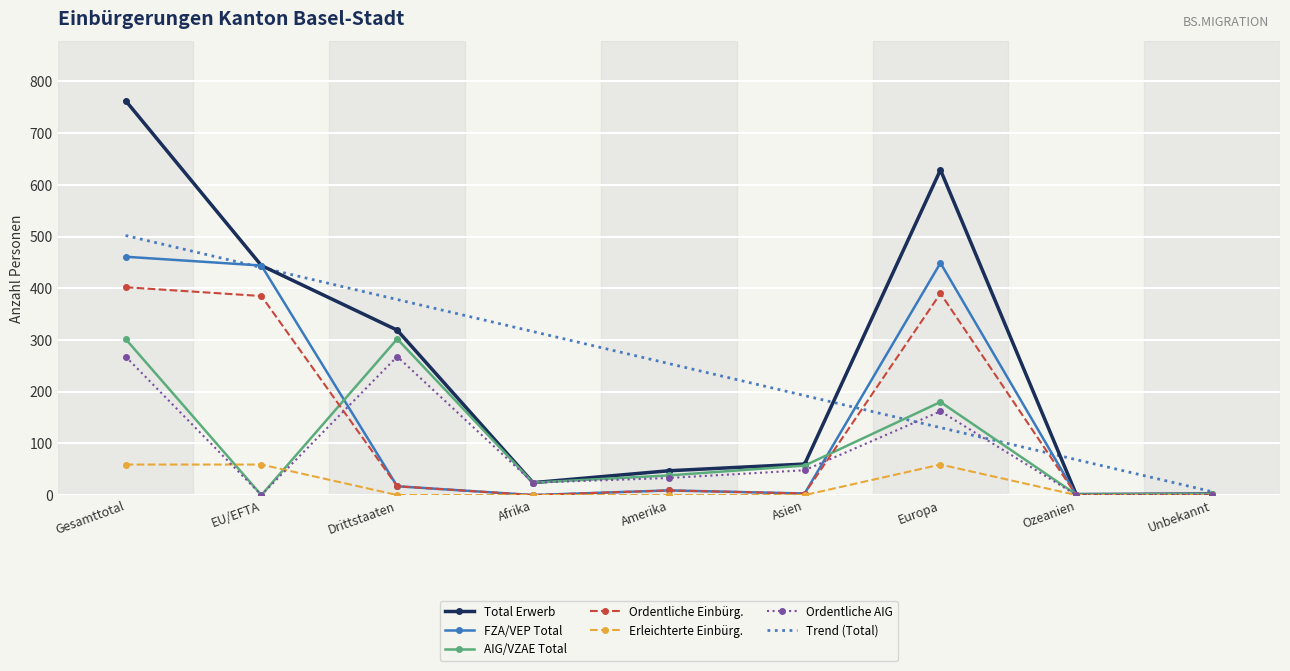

True or false: FZA/VEP Total has a value of 299.2 at Unbekannt.

False